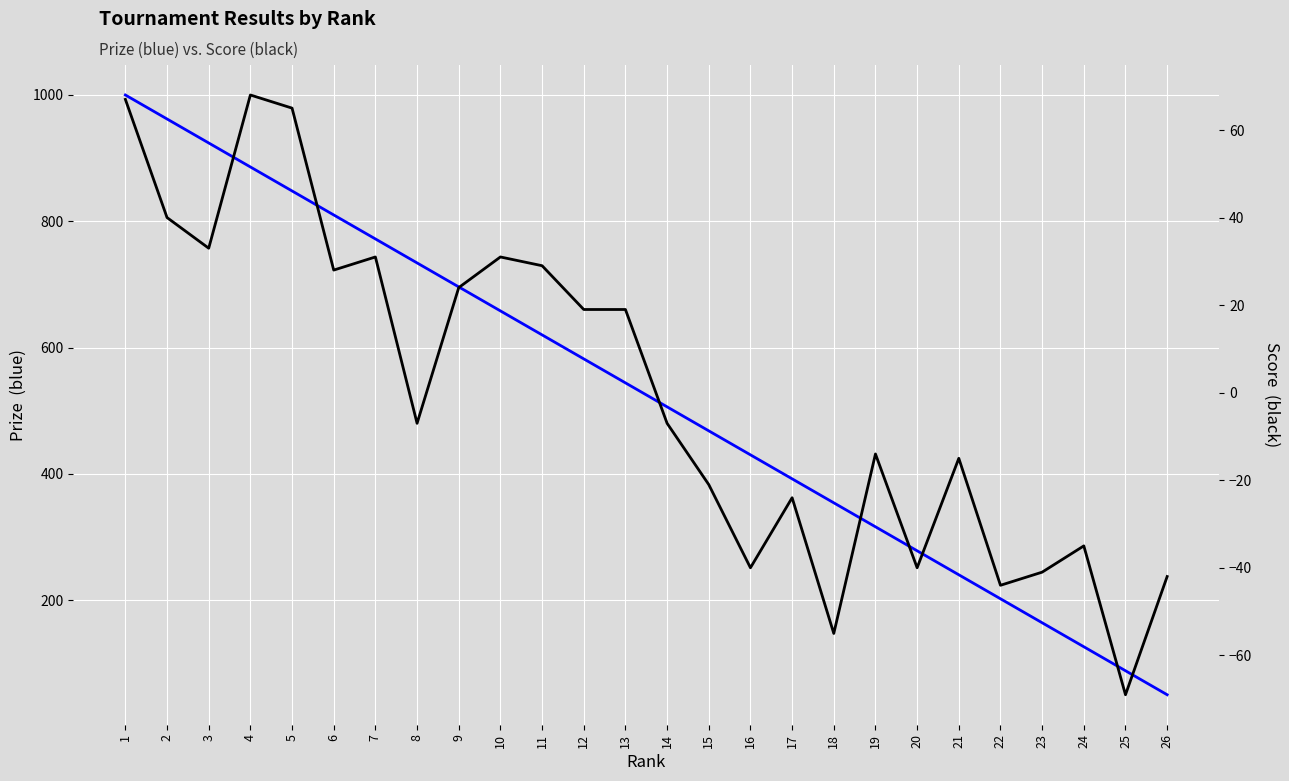

Between 8 and 13, which is larger?

8